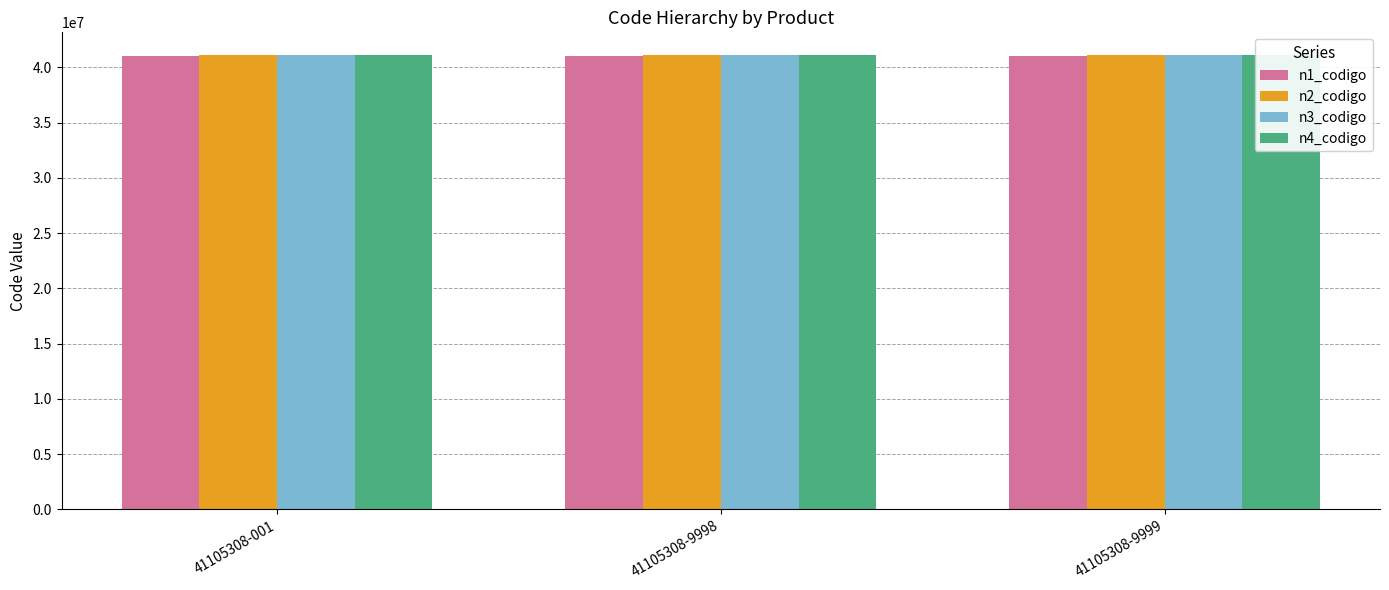

Which series has the largest range (max minus min)?

n1_codigo